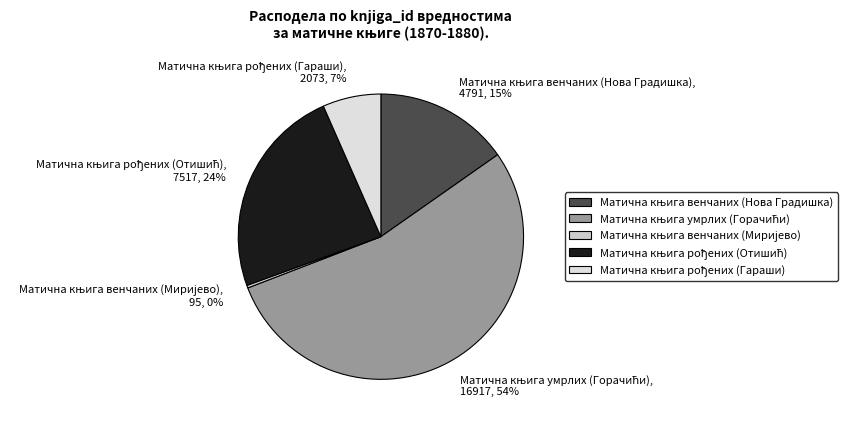

Does any single category account for the majority?

Yes